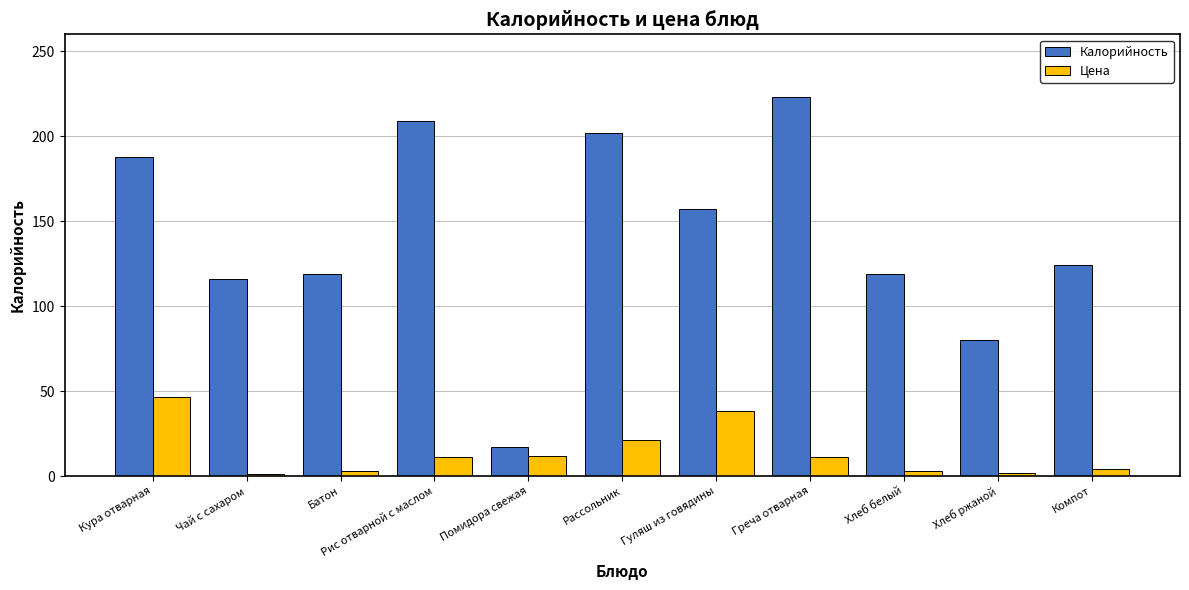

How many bars are there in total?

22